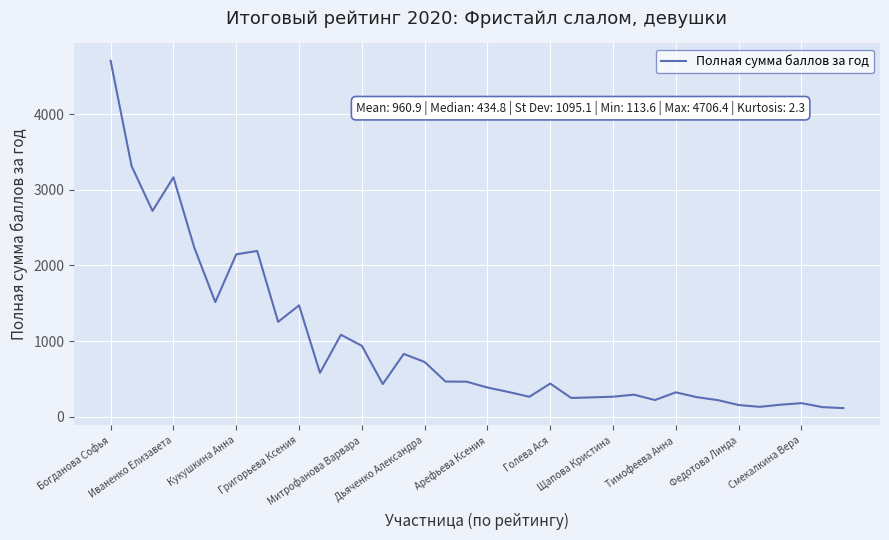

What is the minimum value shown in the chart?

113.6